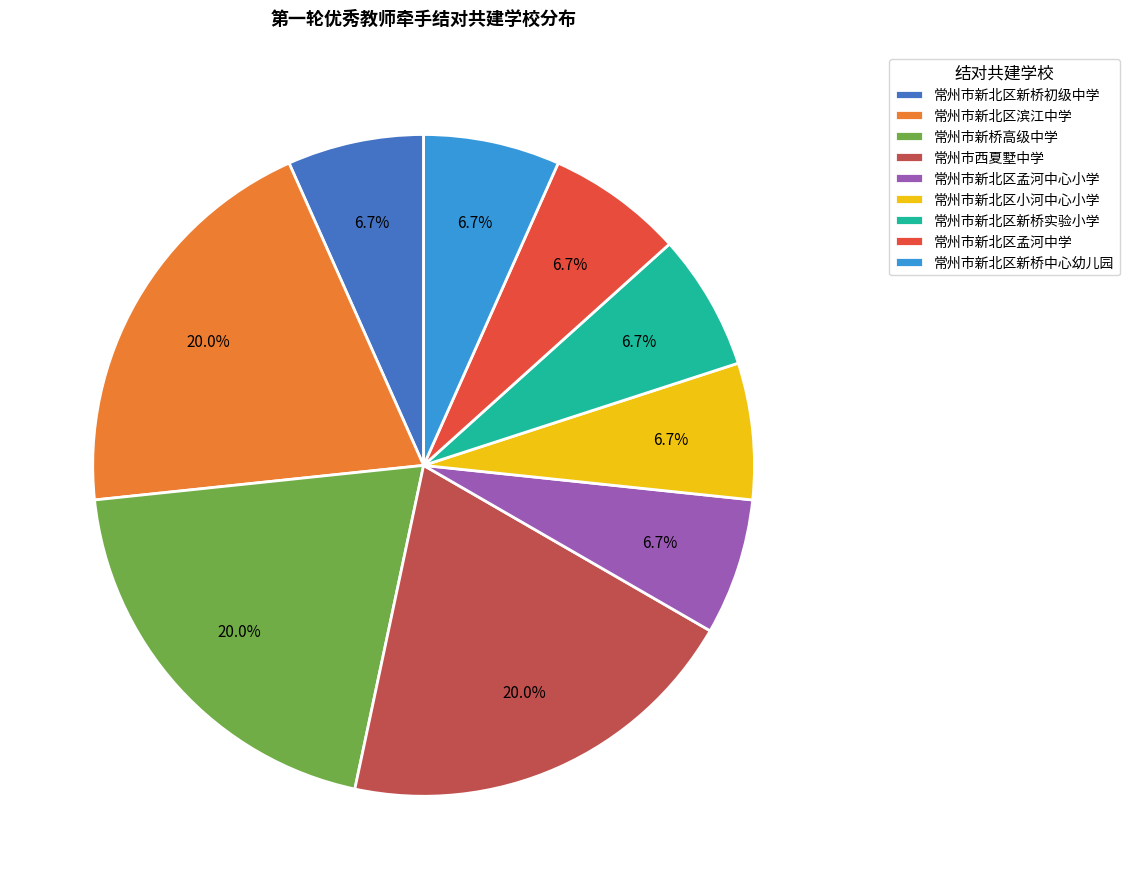

To the nearest percent, what is the difference between the largest and smallest slice percentages?

13%